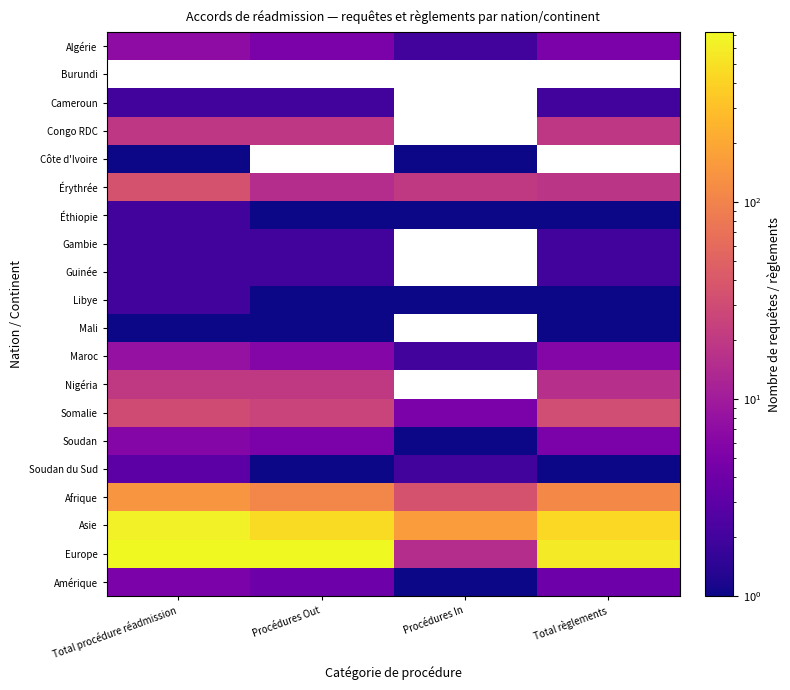

What value does the Congo RDC series have at Total règlements?

19.0